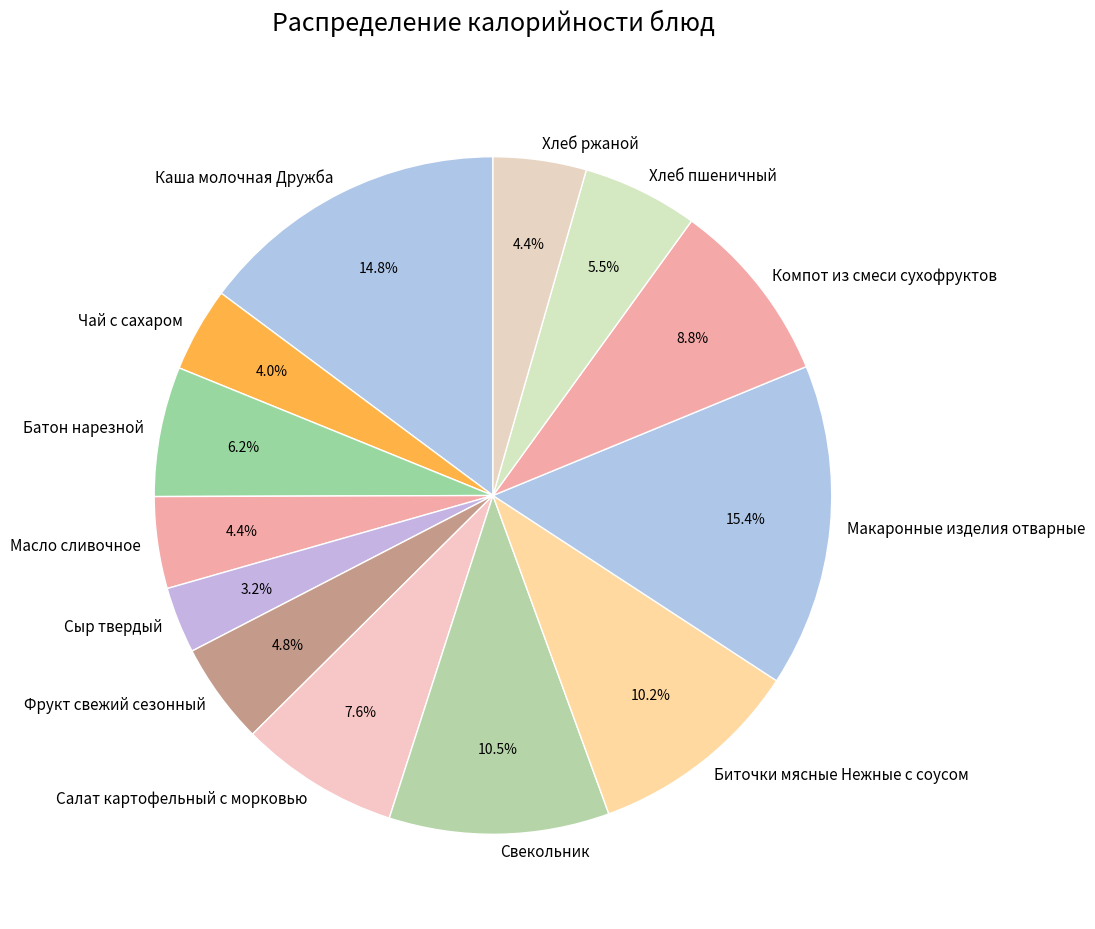

Is the sum of Хлеб пшеничный and Биточки мясные Нежные с соусом greater than half?

No